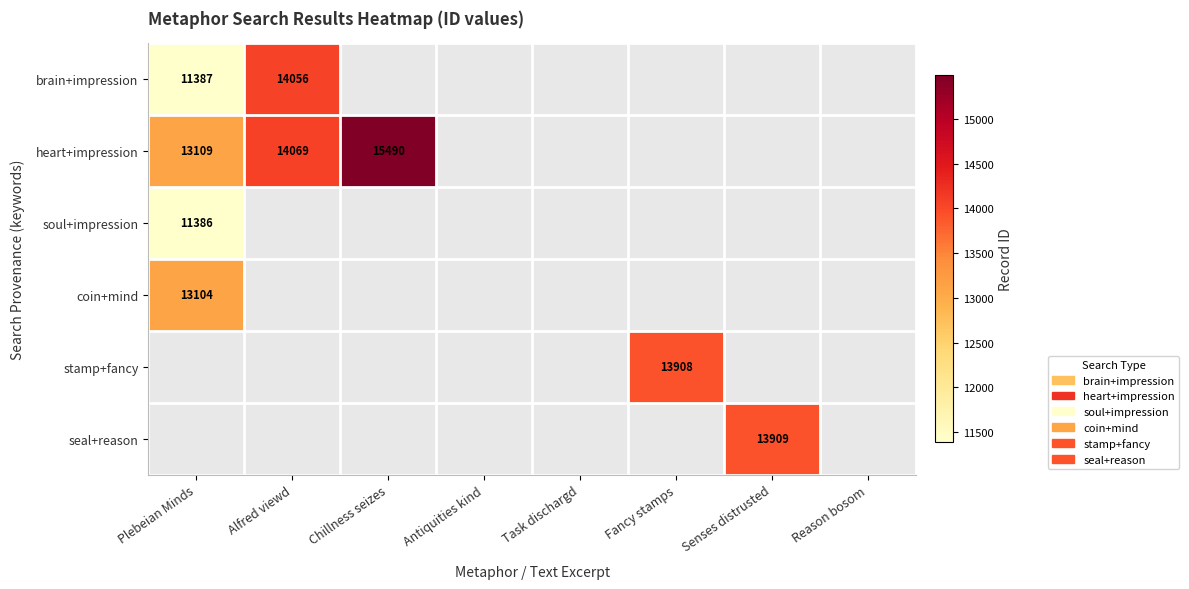

Between Task dischargd and Antiquities kind, which is larger?

Antiquities kind